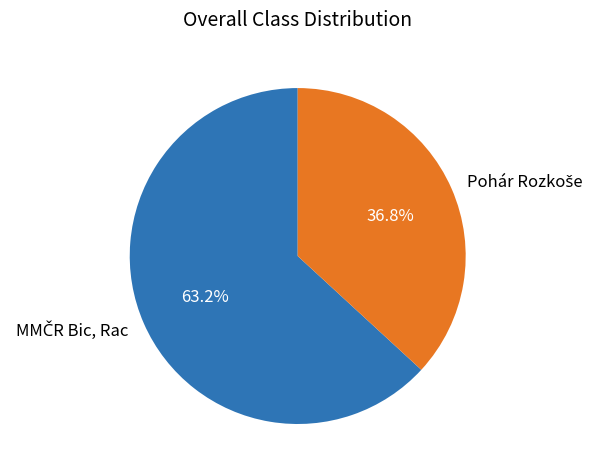

Does any single category account for the majority?

Yes